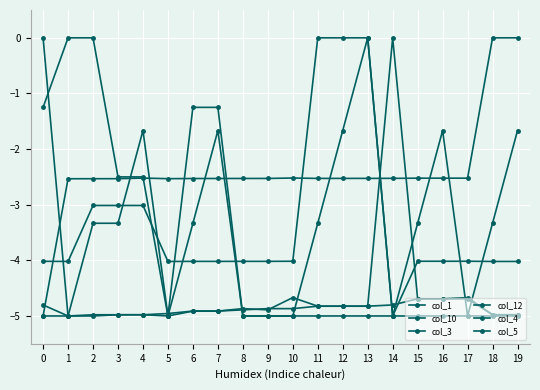

How many data points in col_12 are less than -4?

19